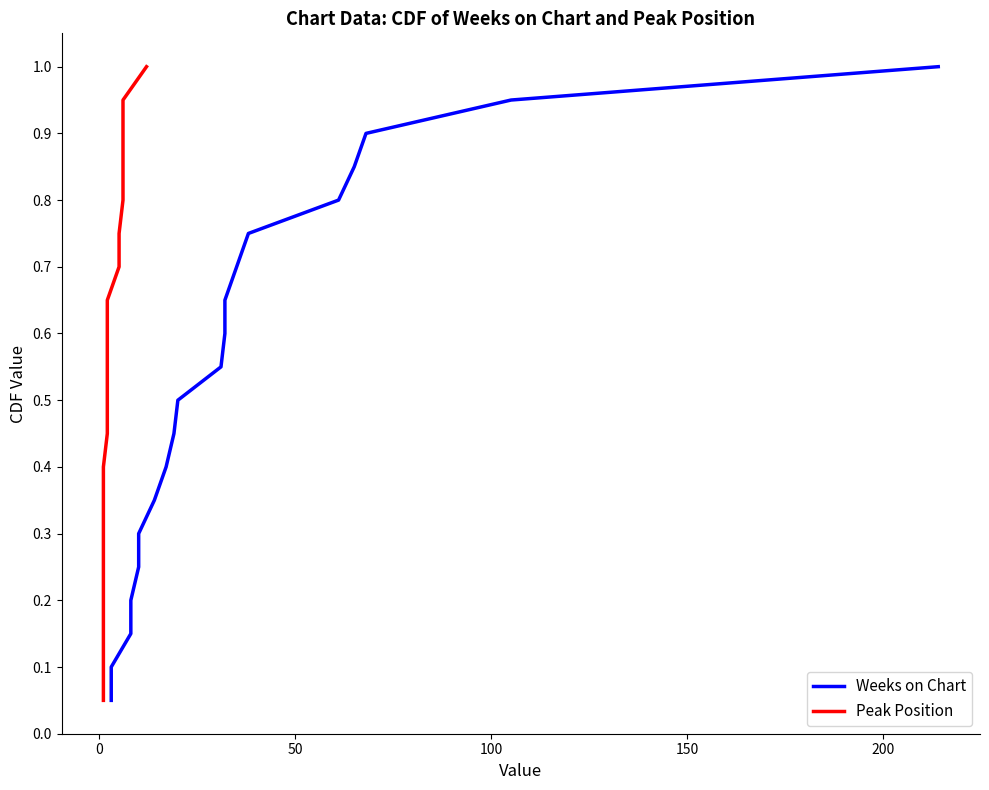

How many data points does each series have?

20